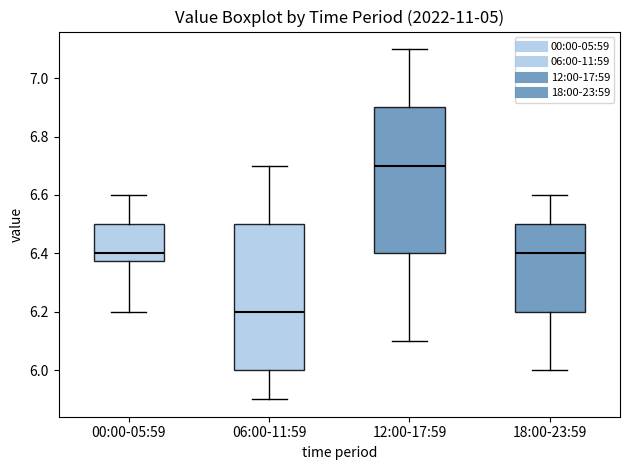

Where does the lower whisker of the box for 12:00-17:59 end on the y-axis? The values are not printed on the chart, so give them approximately, as read against the axis.

6.10